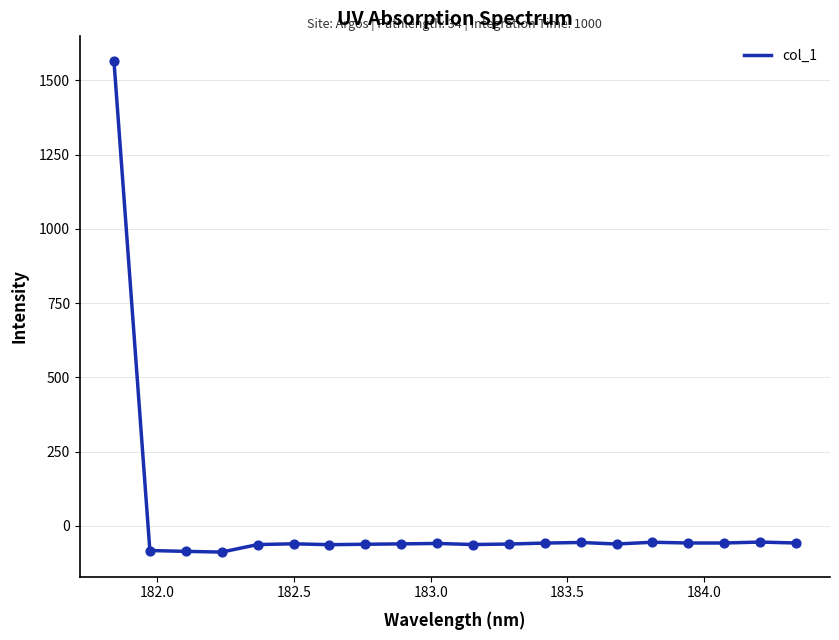

What is the difference between the maximum and minimum values?

1654.5